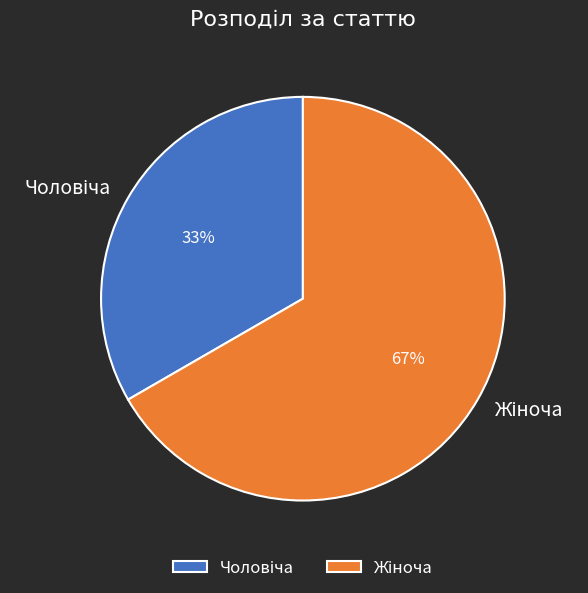

How many slices are in this pie chart?

2